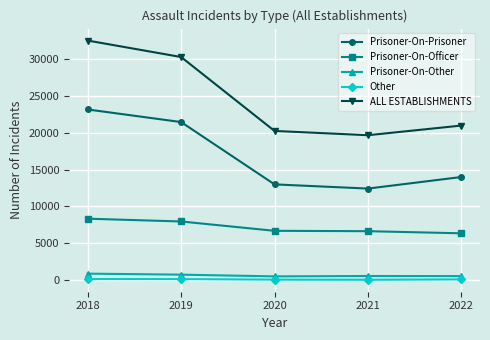

True or false: Prisoner-On-Officer and ALL ESTABLISHMENTS intersect in this chart.

False